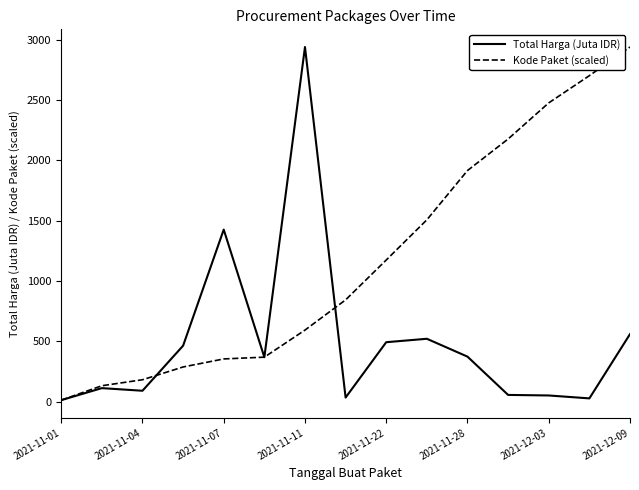

What is the highest value of the Kode Paket (scaled) series?

2939.0